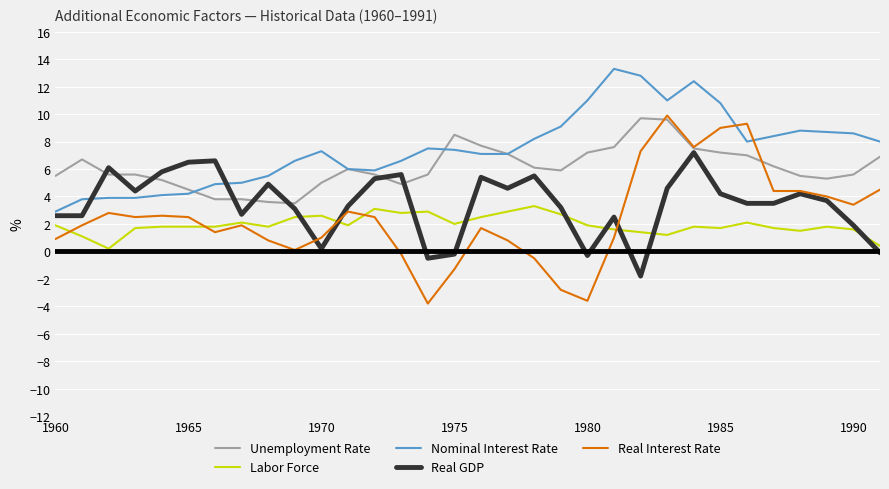

True or false: Labor Force and Nominal Interest Rate cross at least once.

False